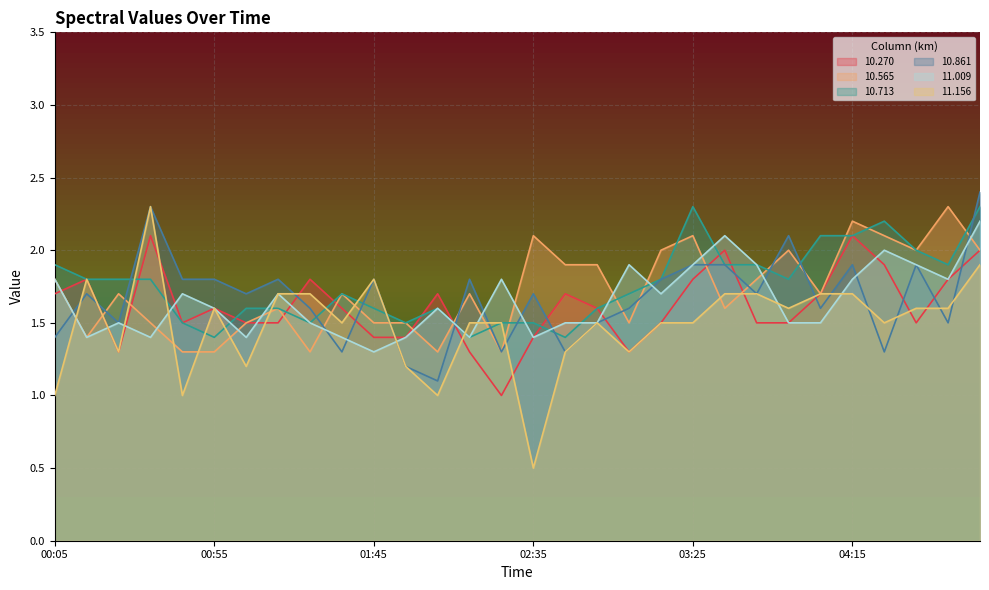

The value of 10.270 at 03:35 is 1.0. True or false?

False